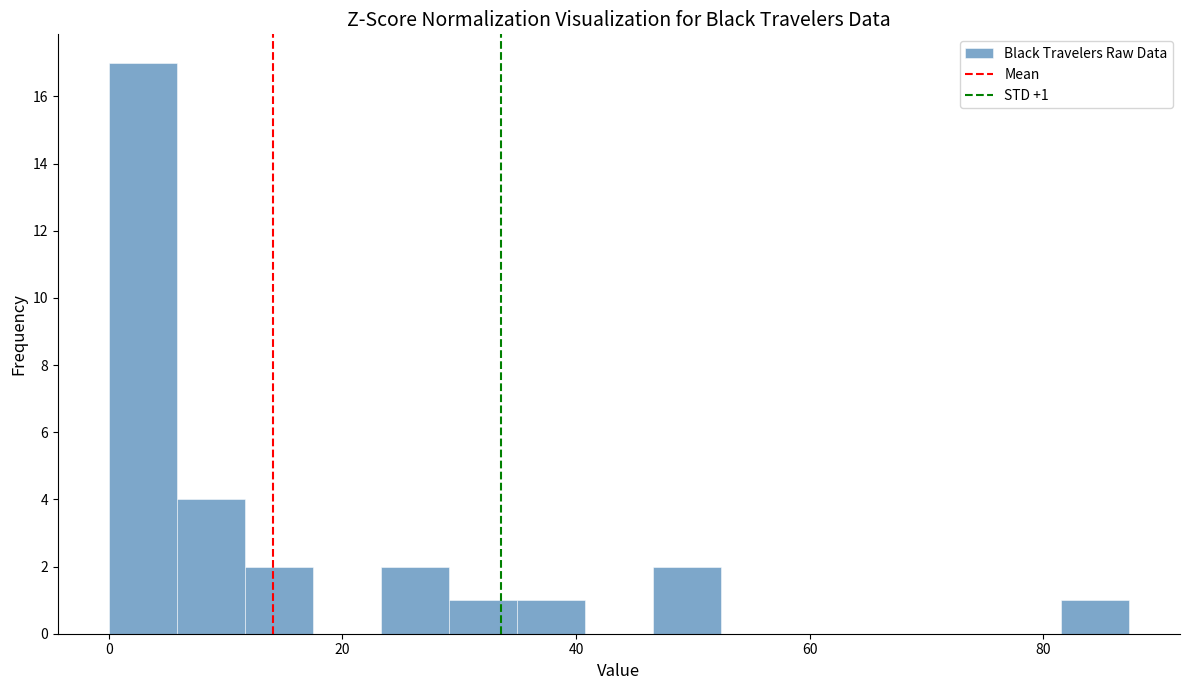

Read against the x-axis, roughly where is the centre of the tallest bar?

2